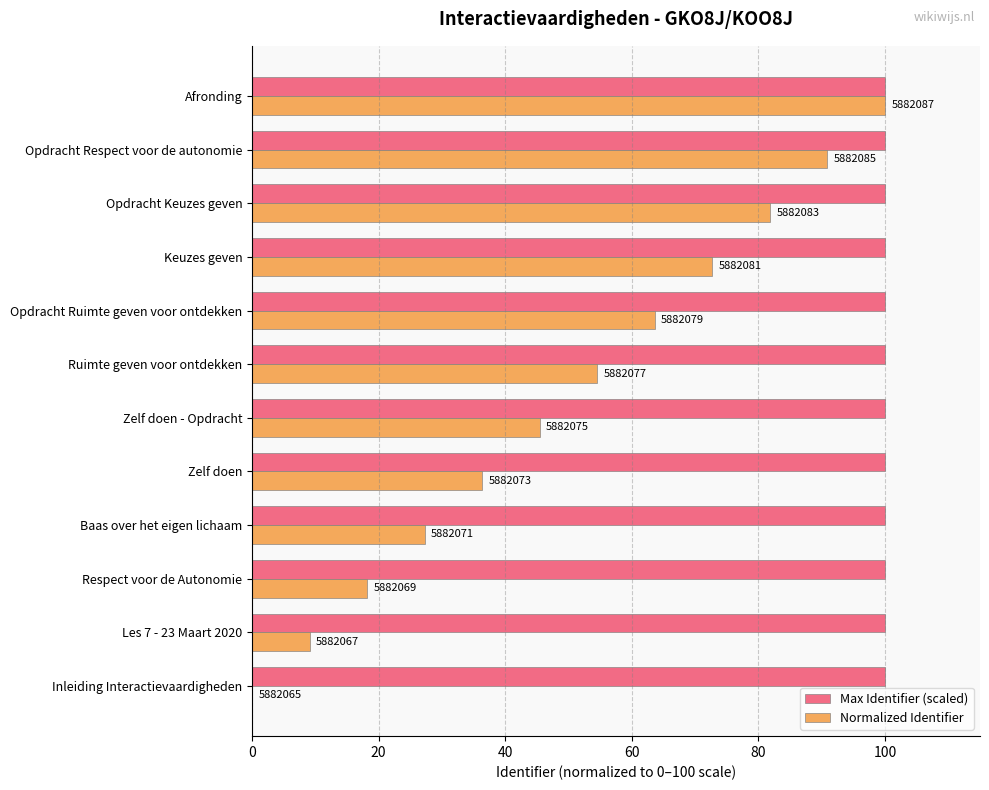

What are all the series names shown in the legend?

Max Identifier (scaled), Normalized Identifier